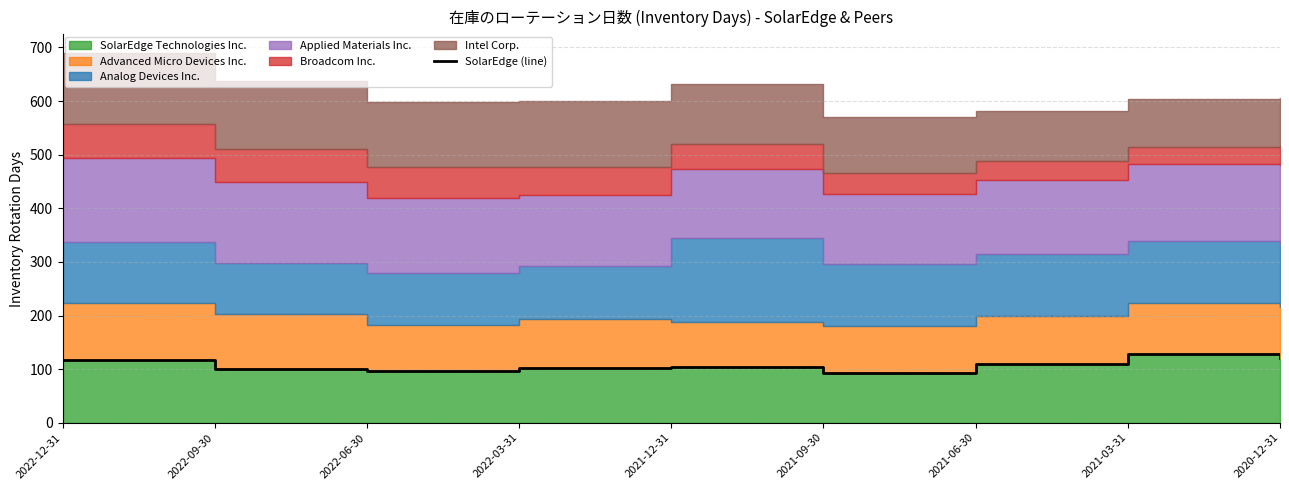

Is it true that the value at 2022-06-30 is 97?

True